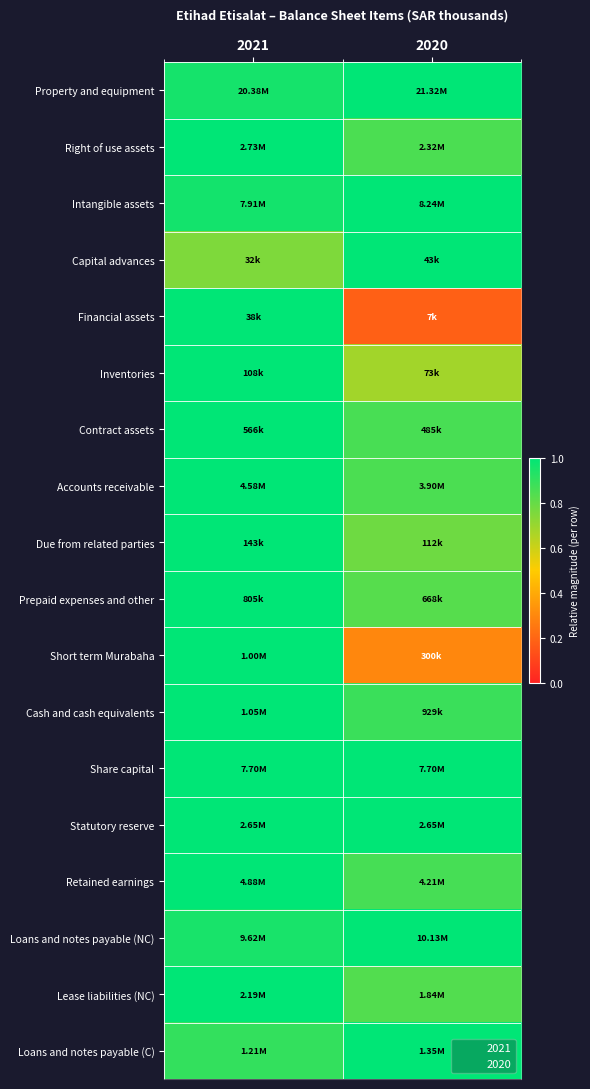

At how many categories does at least one series exceed 0?

2